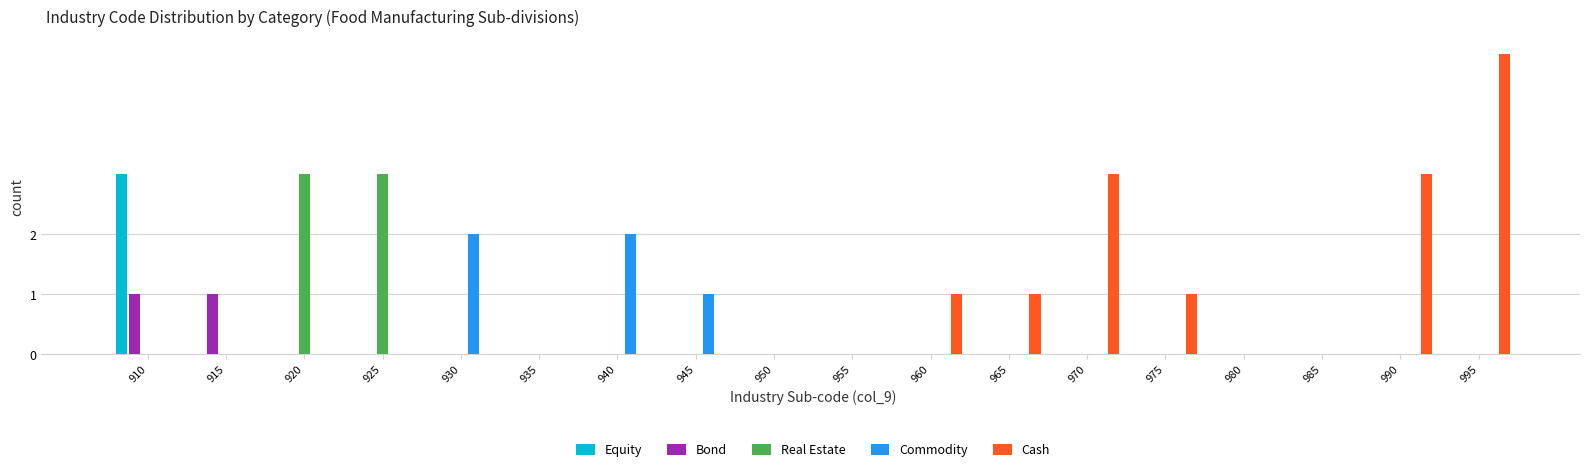

Between 925 and 980, which series saw the biggest shift?

Real Estate